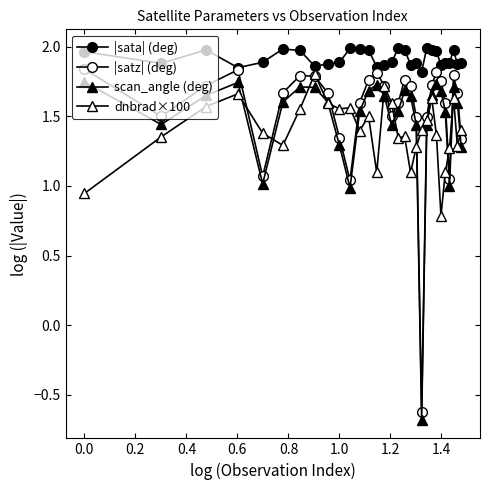

How many lines are shown in the chart?

4